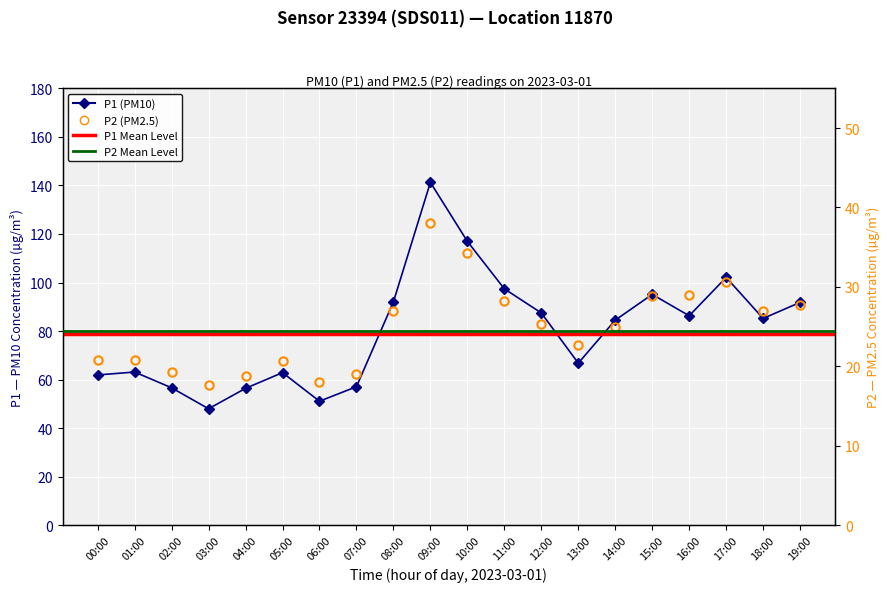

Which series has the largest range (max minus min)?

P1